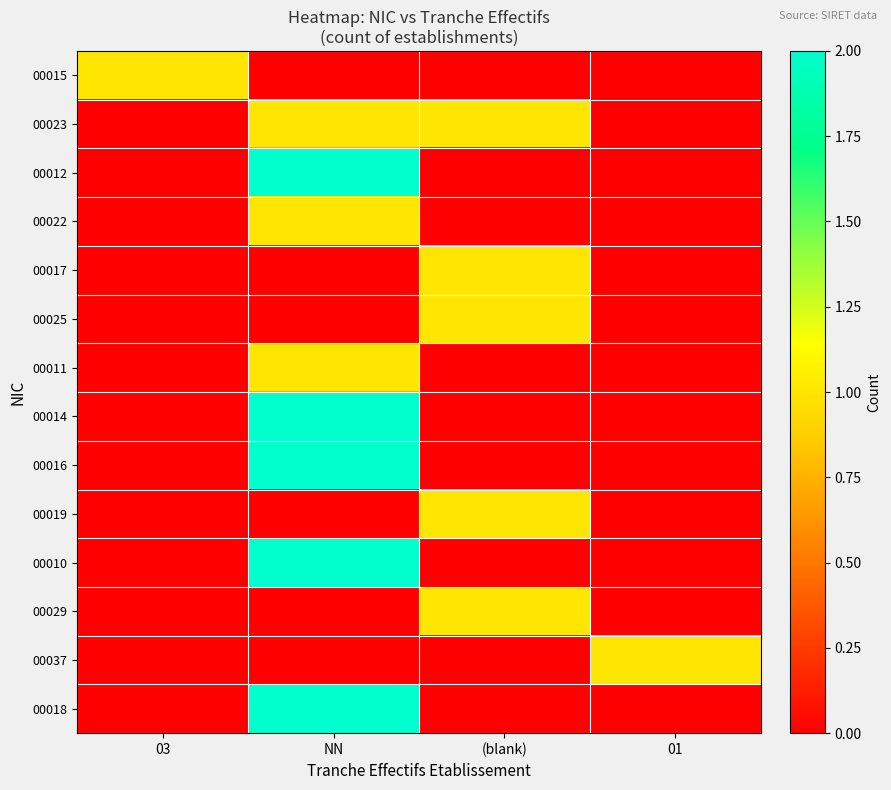

At which category is the sum across all series the highest?

NN